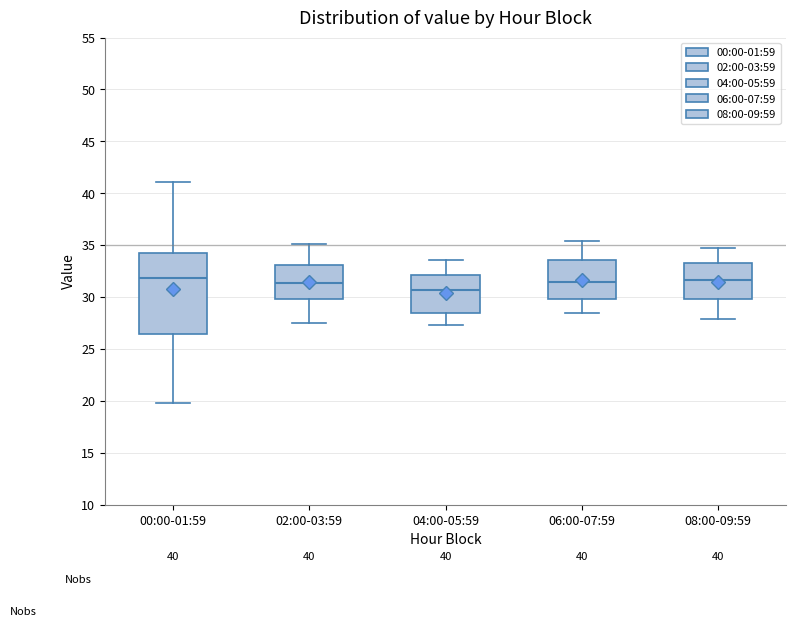

Reading left to right, read every box against the y-axis: the position of its median line, the range the box covers, and the ends of its whiskers. The values are not printed on the chart, so give them approximately, as read against the axis.

00:00-01:59: median 32.0, box 26.5 to 34.0, whiskers 20.0 to 41.0
02:00-03:59: median 31.5, box 30.0 to 33.0, whiskers 27.5 to 35.0
04:00-05:59: median 30.5, box 28.5 to 32.0, whiskers 27.5 to 33.5
06:00-07:59: median 31.5, box 30.0 to 33.5, whiskers 28.5 to 35.5
08:00-09:59: median 31.5, box 30.0 to 33.5, whiskers 28.0 to 34.5